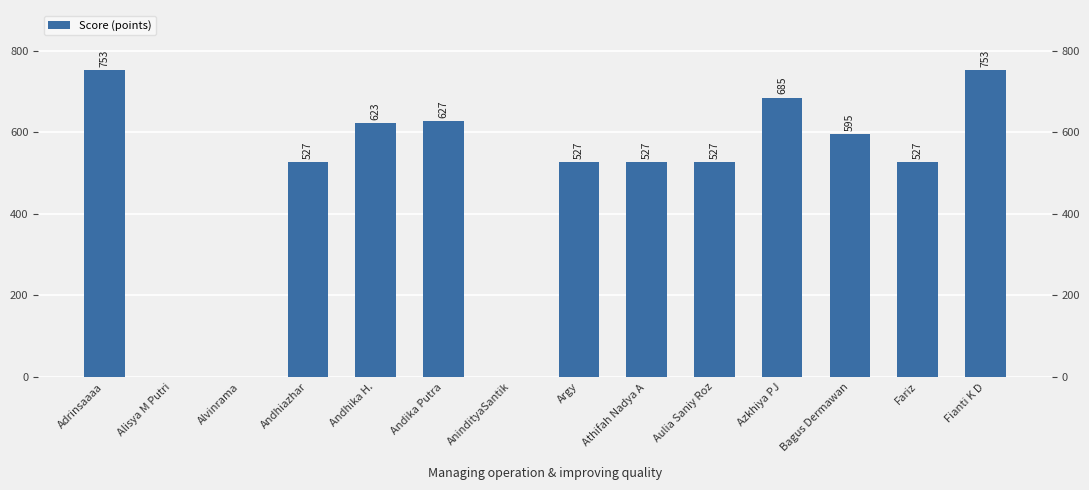

Count the number of categories in the chart.

14